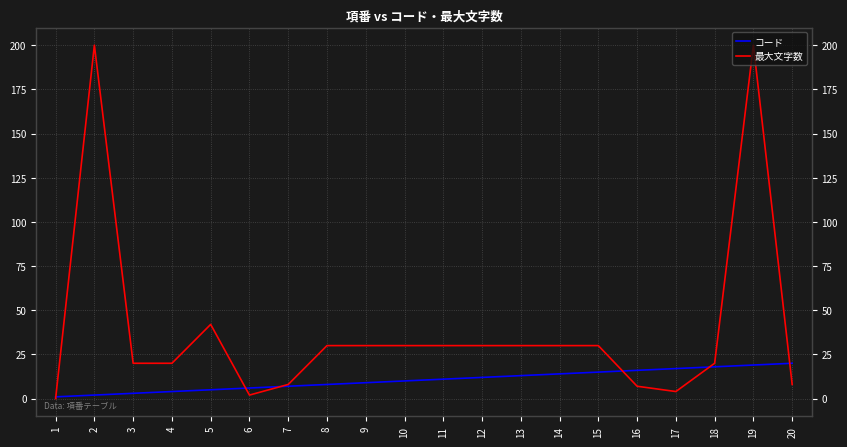

How many data points in 最大文字数 are less than 30?

9